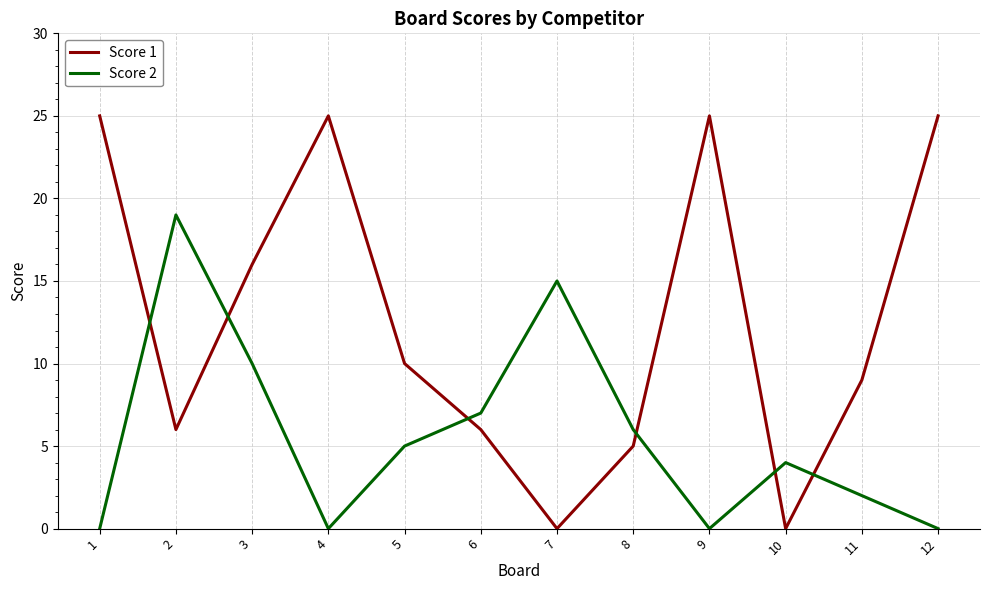

What are all the series names shown in the legend?

Score 1, Score 2